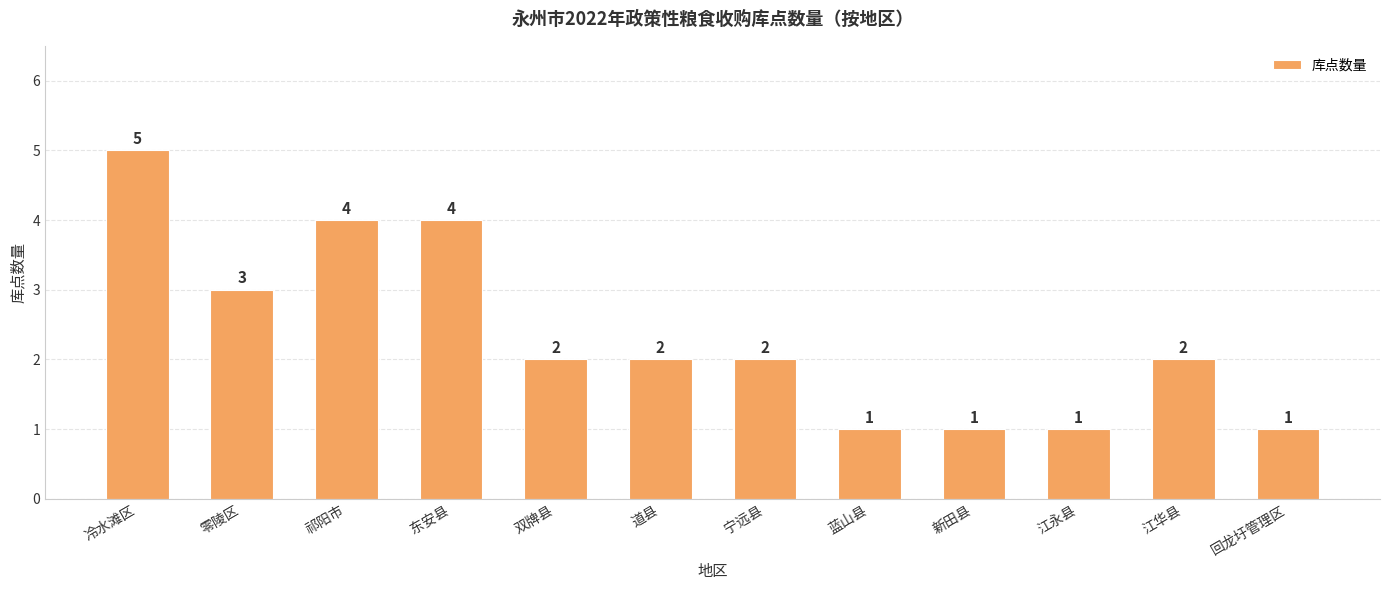

Is it true that the value at 回龙圩管理区 is 2?

False